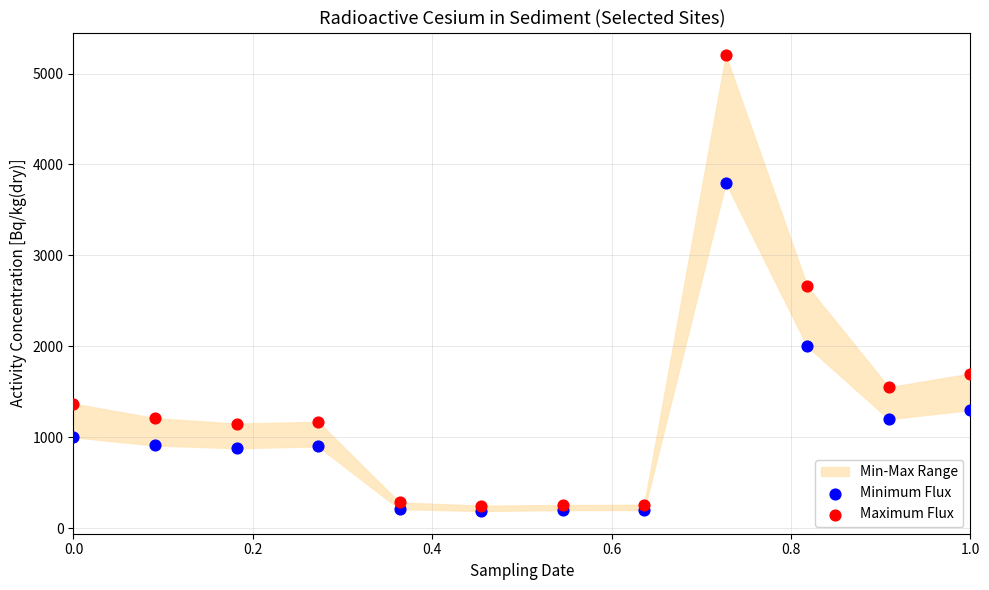

In the Maximum Flux series, what Y value is closest to 2724?

2660